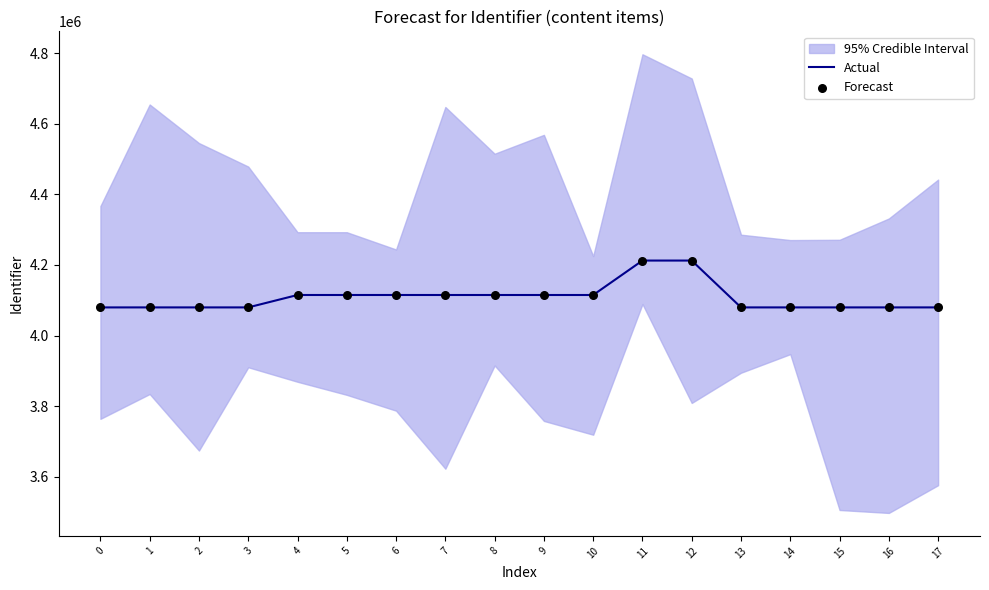

What is the total value across all series at 6?

8229768